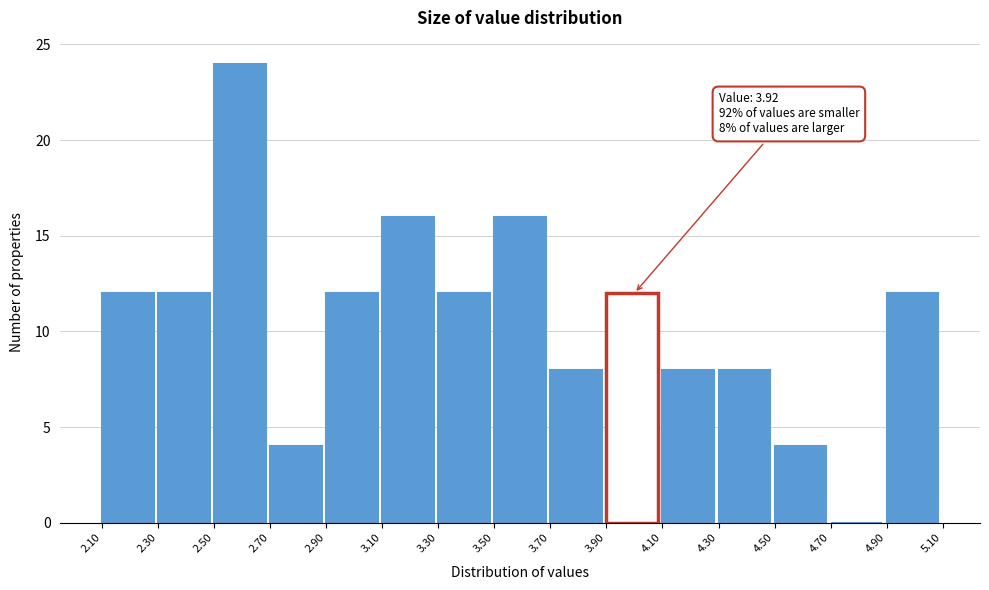

Which range on the x-axis has the tallest bar?

2.50 to 2.70